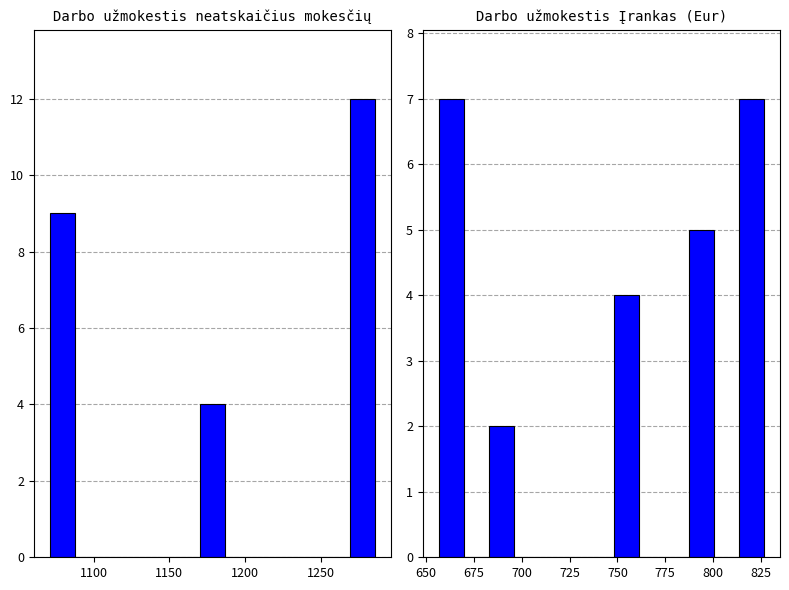

At how many categories does at least one series exceed 7?

2